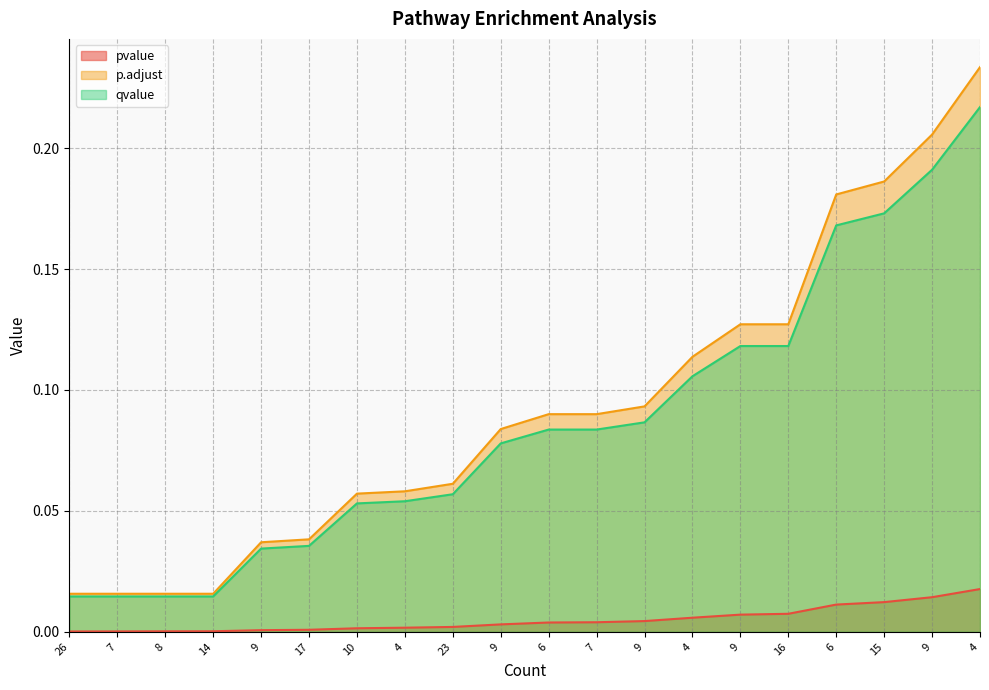

Is the value of pvalue at 6 greater than the value of p.adjust at 9?

No